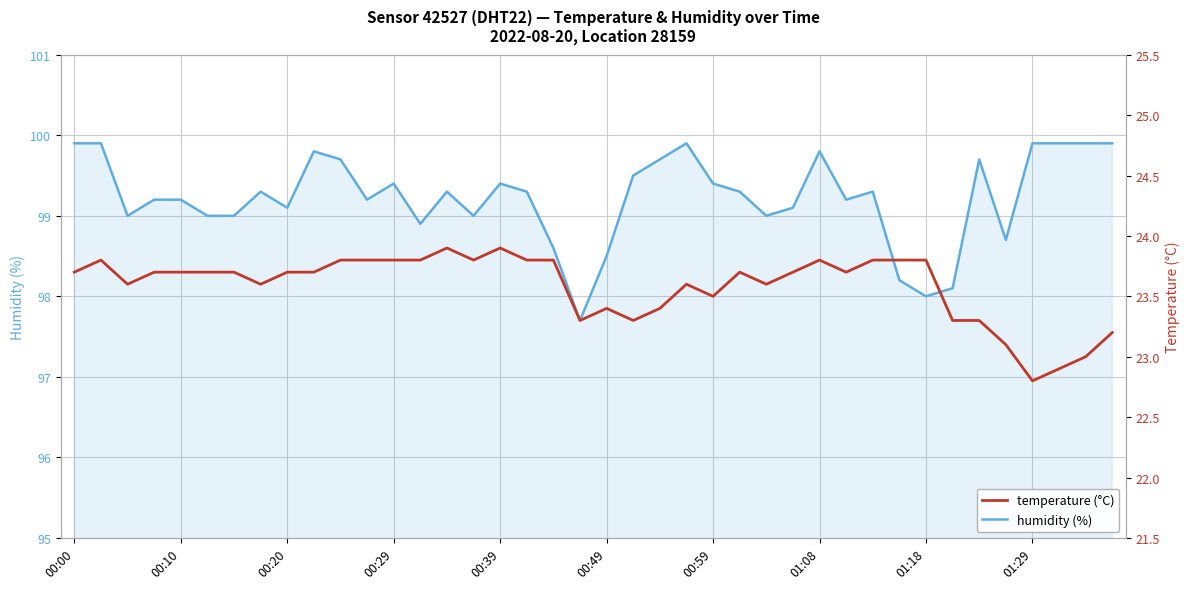

True or false: humidity and temperature intersect in this chart.

False